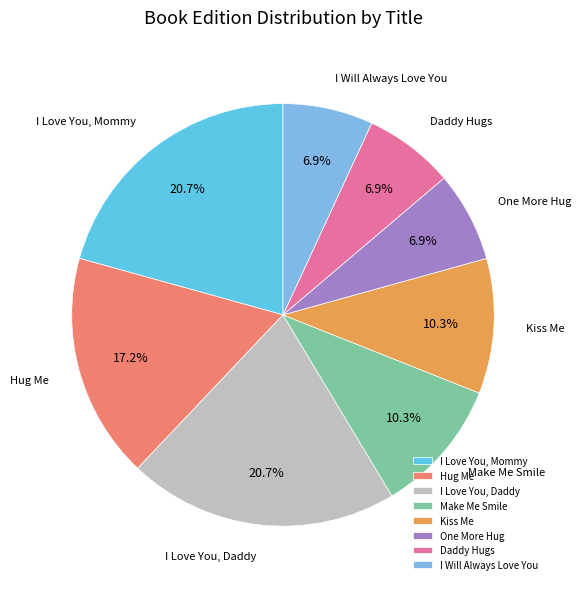

How many segments does this pie chart have?

8